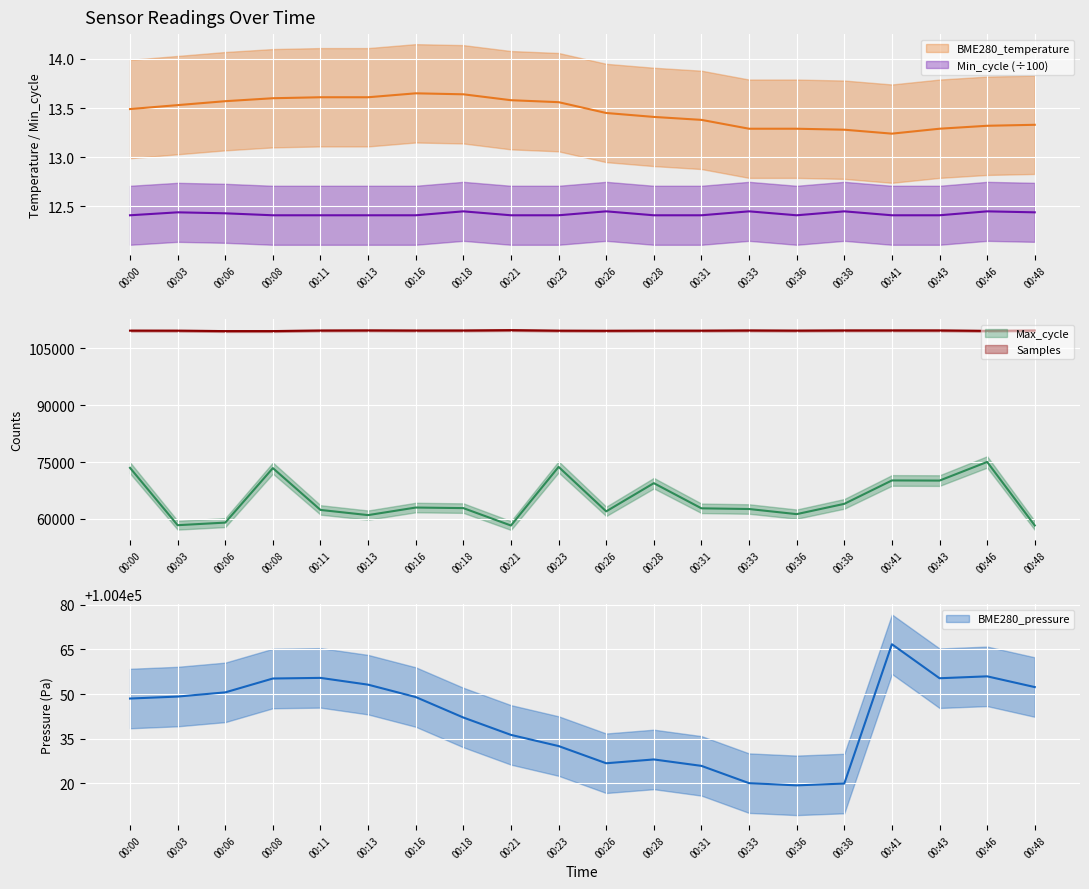

What is the sum of all BME280_temperature values?

269.1